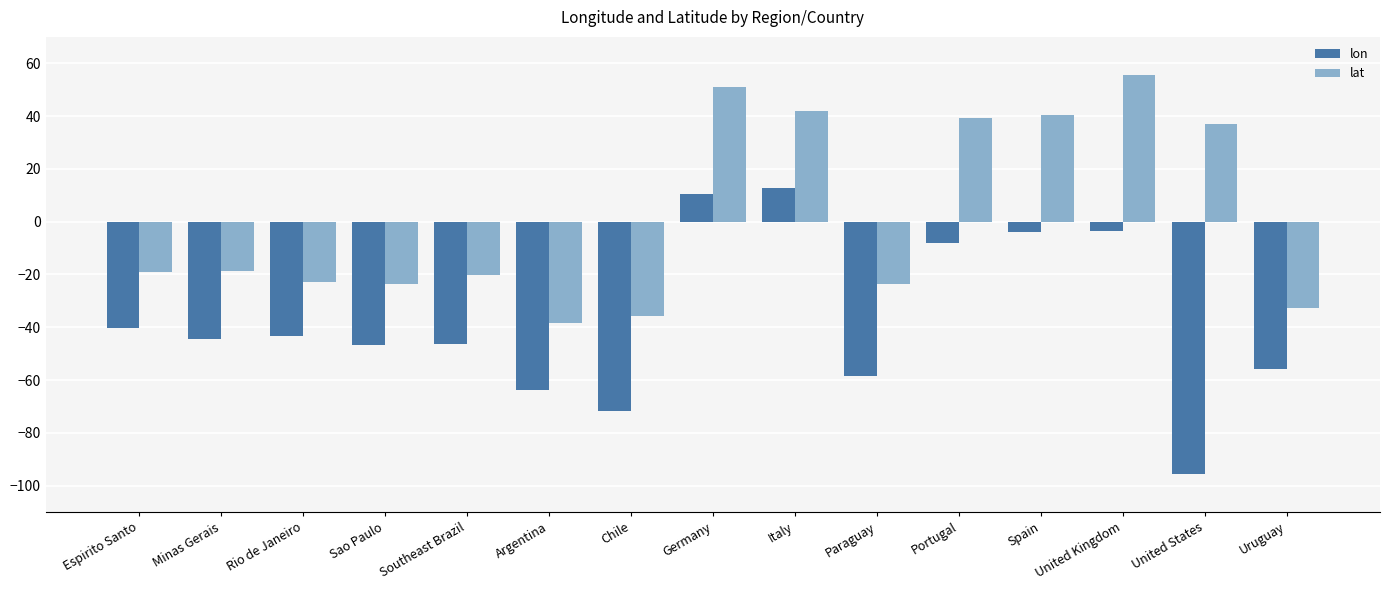

What is the greatest value displayed?

55.4